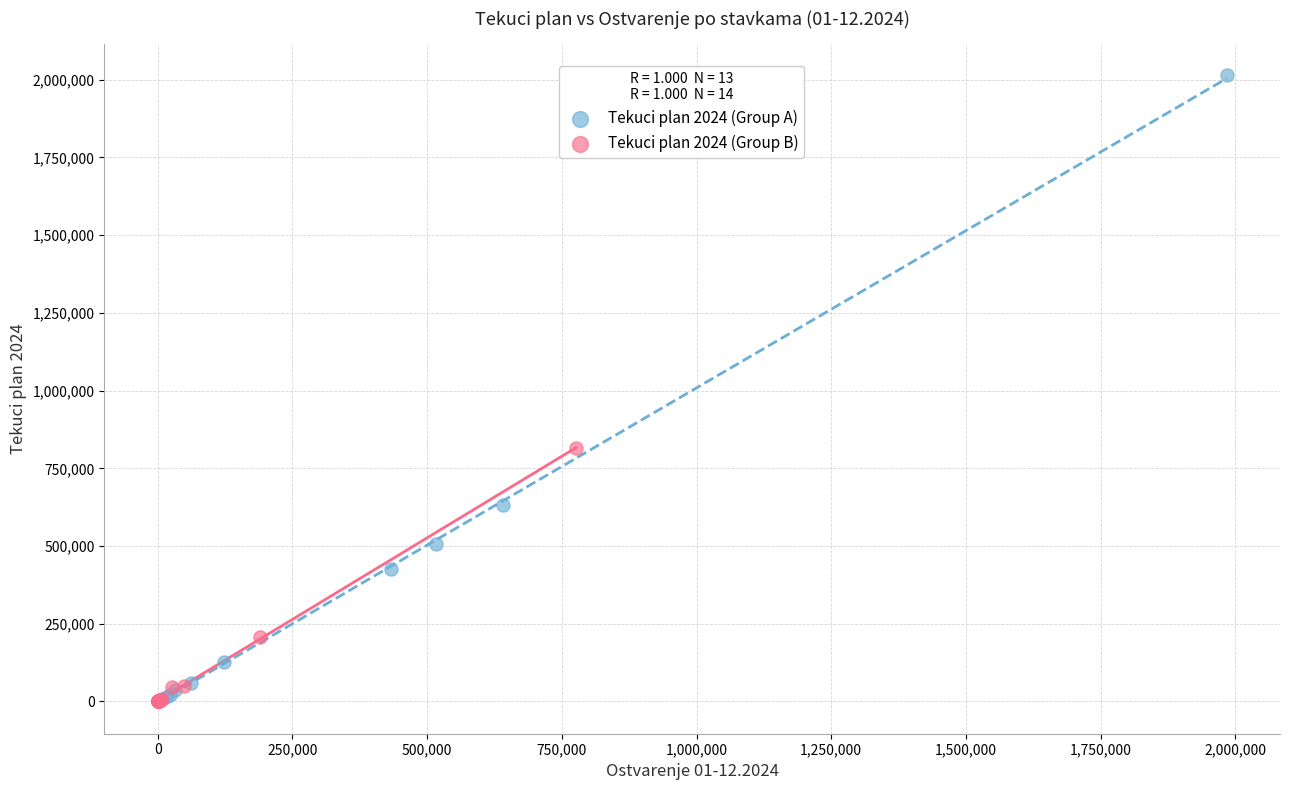

What are all the series names shown in the legend?

Tekuci plan 2024 (Group A), Tekuci plan 2024 (Group B)